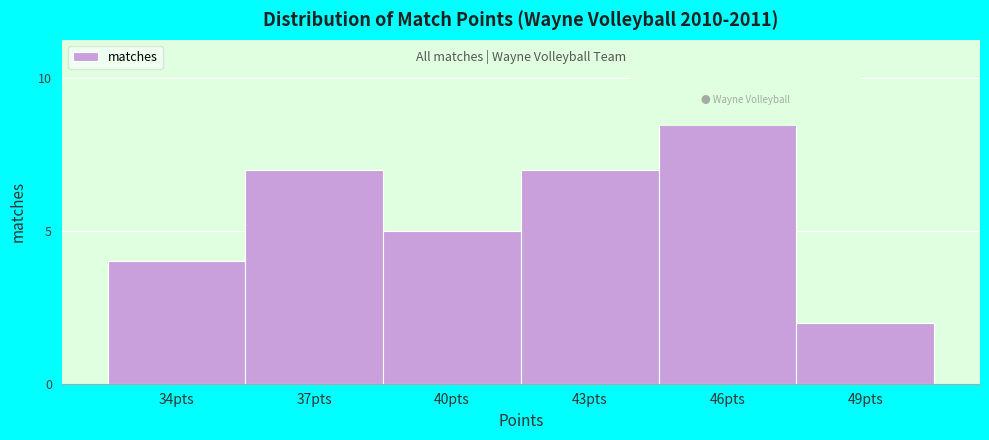

Reading left to right, transcribe all the data shown in this chart.

4	7	5	7	9	2